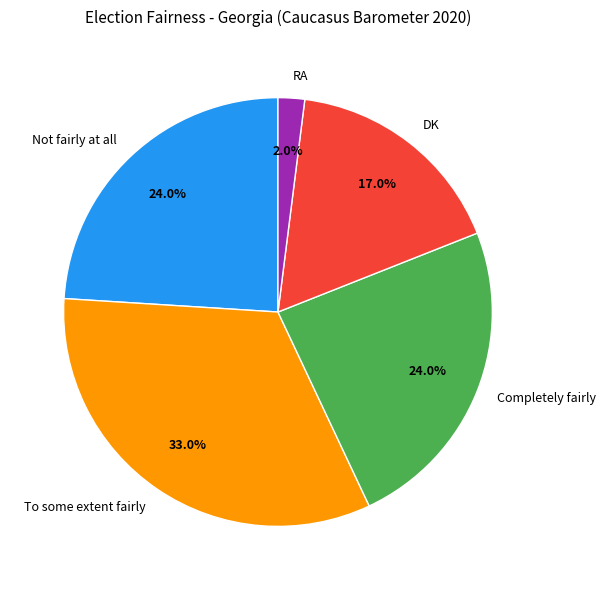

Between To some extent fairly and DK, which is larger?

To some extent fairly